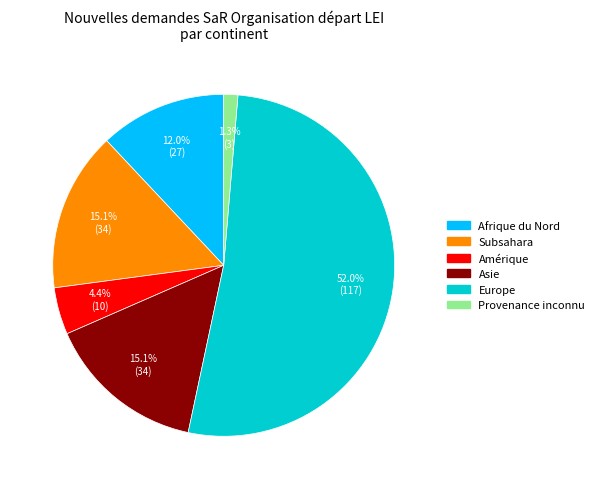

Do Amérique and Europe together represent more than half of the pie?

Yes